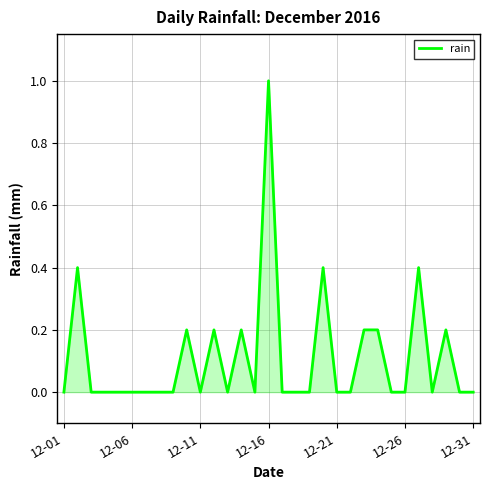

Does the chart display data point markers on the line(s)?

No